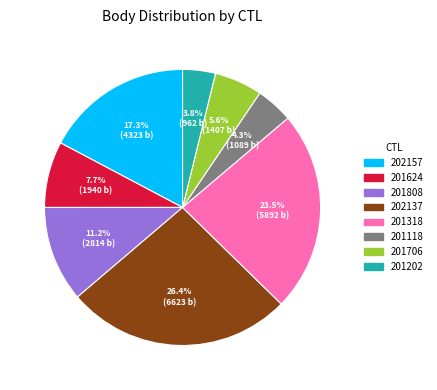

Combined, do 201808 and 201118 account for over 50%?

No